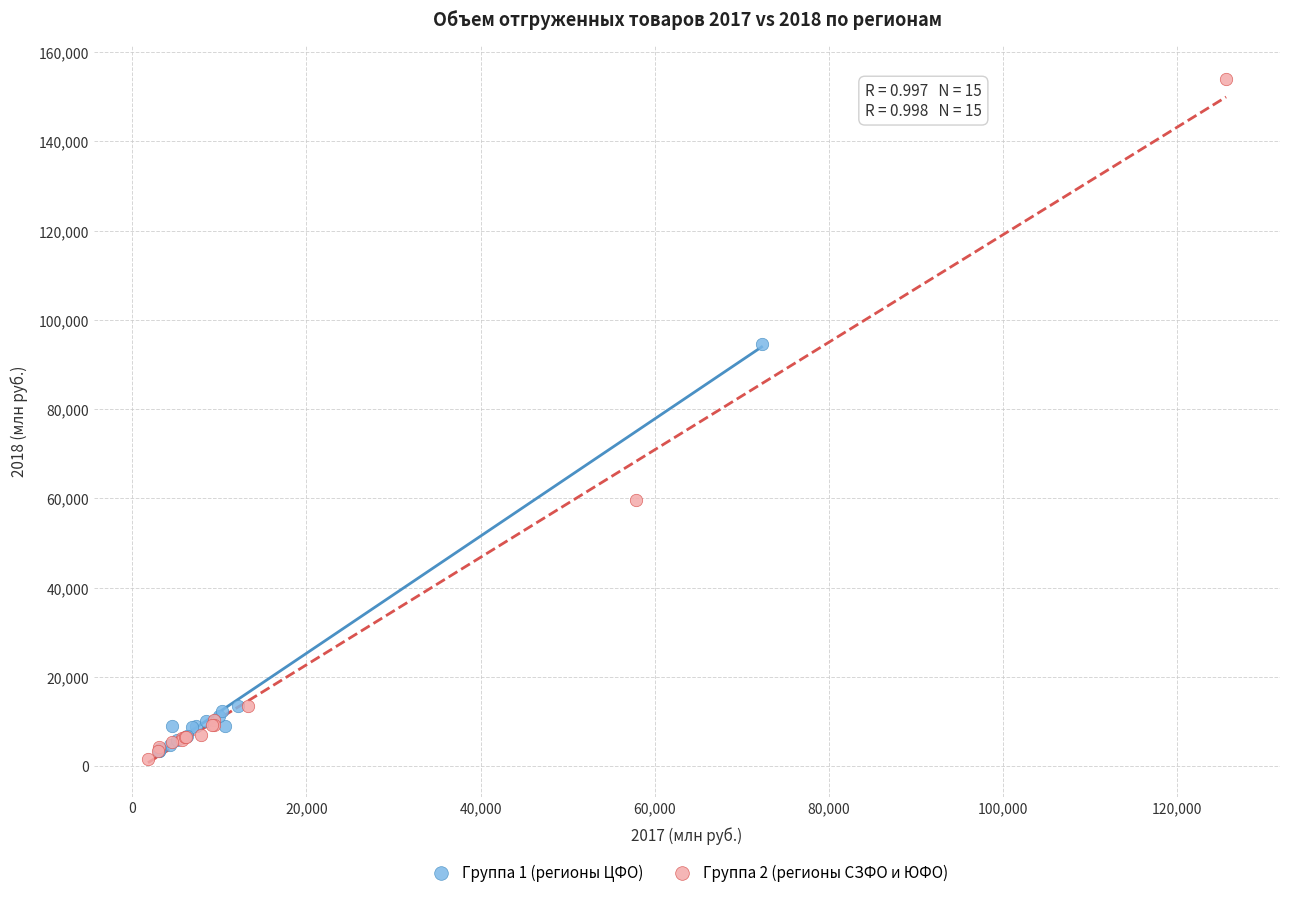

Which series has the largest Y range (max minus min)?

Группа 2 (регионы СЗФО и ЮФО)